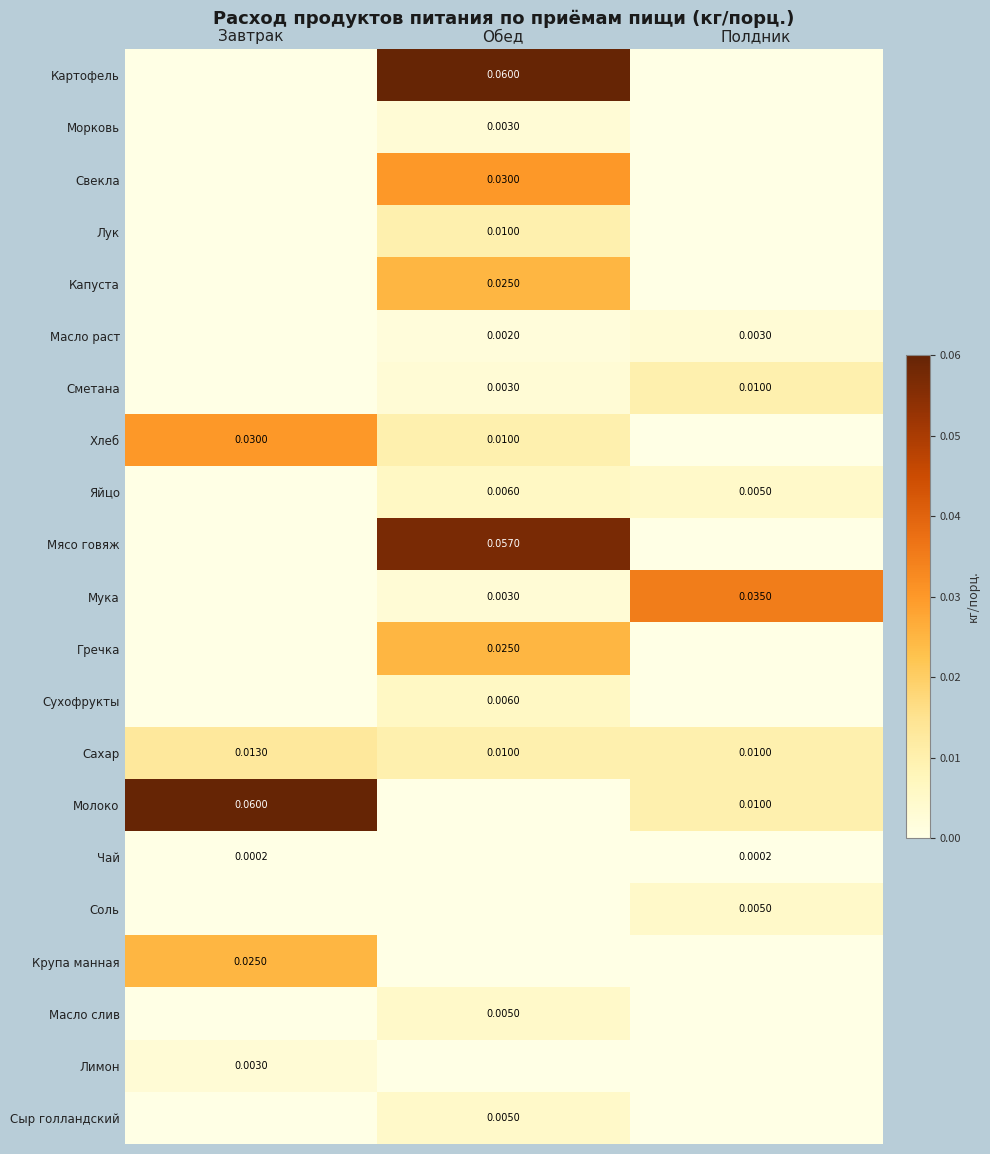

The Сахар series shows 0.0 at Завтрак. True or false?

True